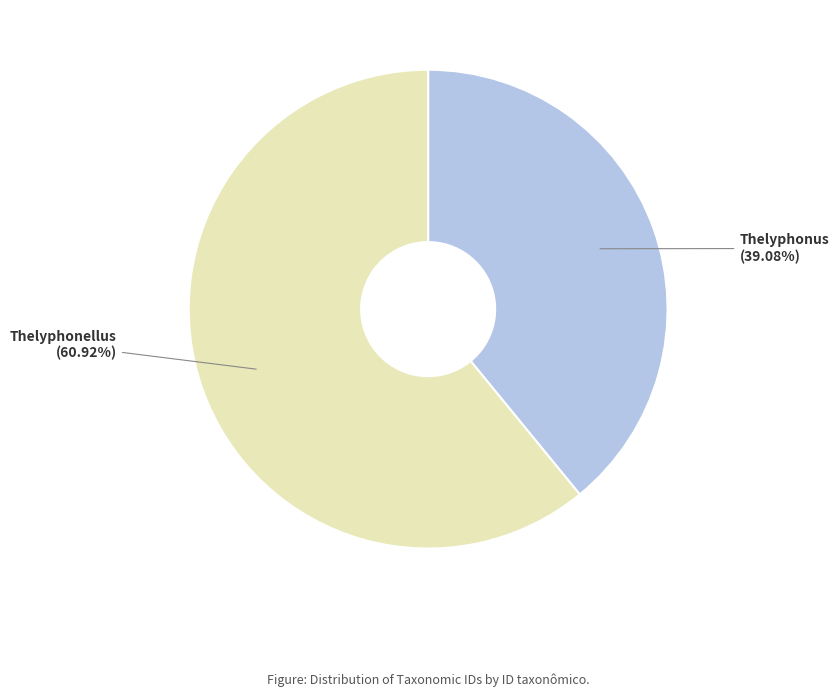

Is there any slice that represents more than half of the pie?

Yes